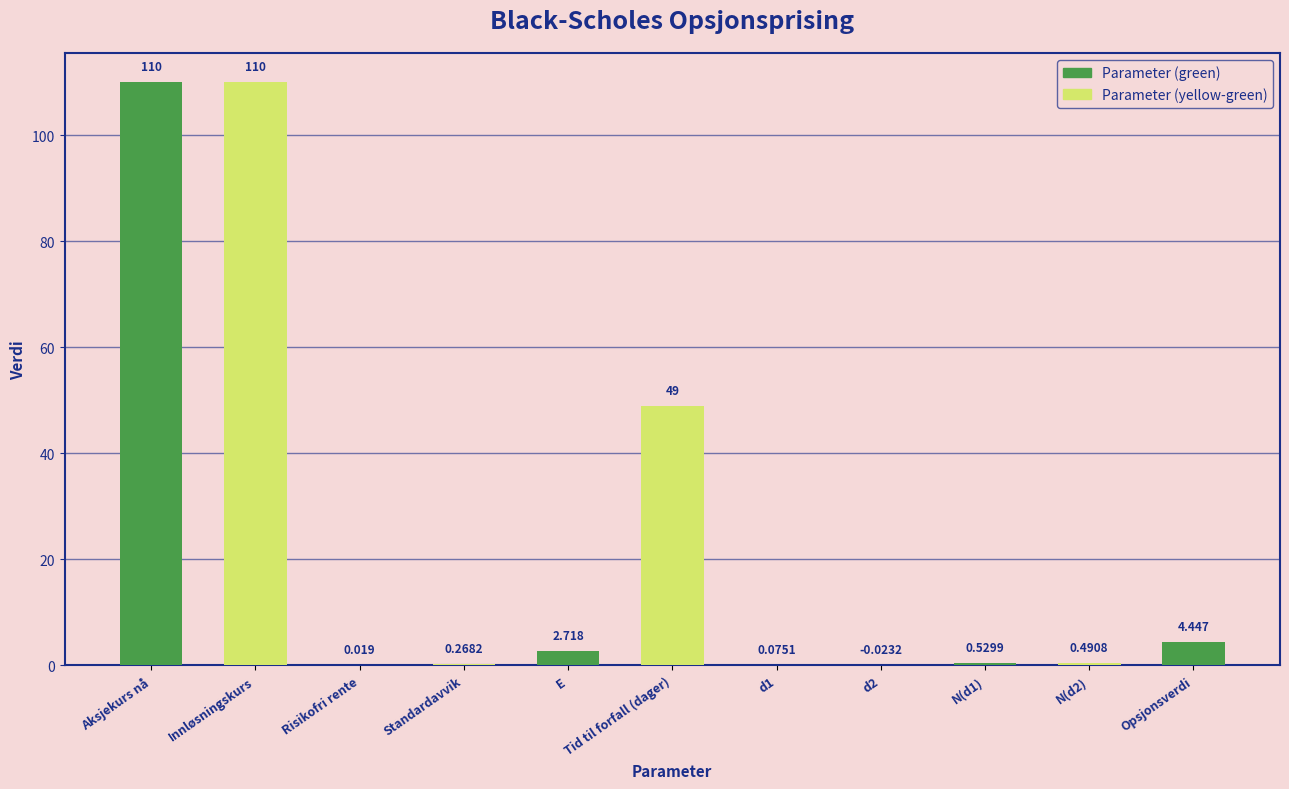

Does the chart contain any negative values?

Yes